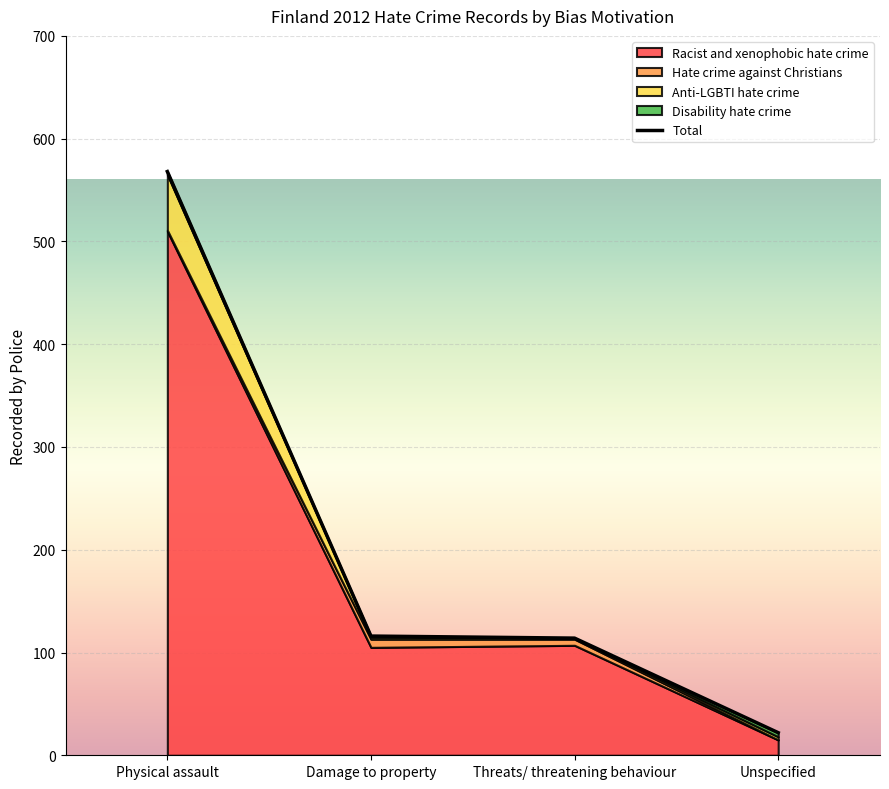

Which label corresponds to the smallest value in the chart?

Unspecified